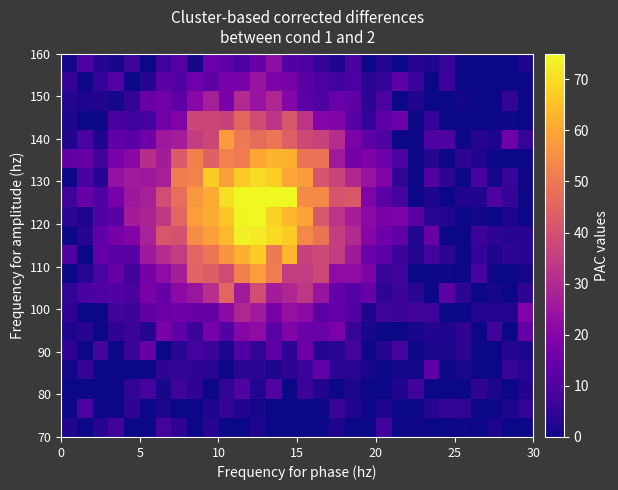

What is the minimum value shown in the chart?

-11.5